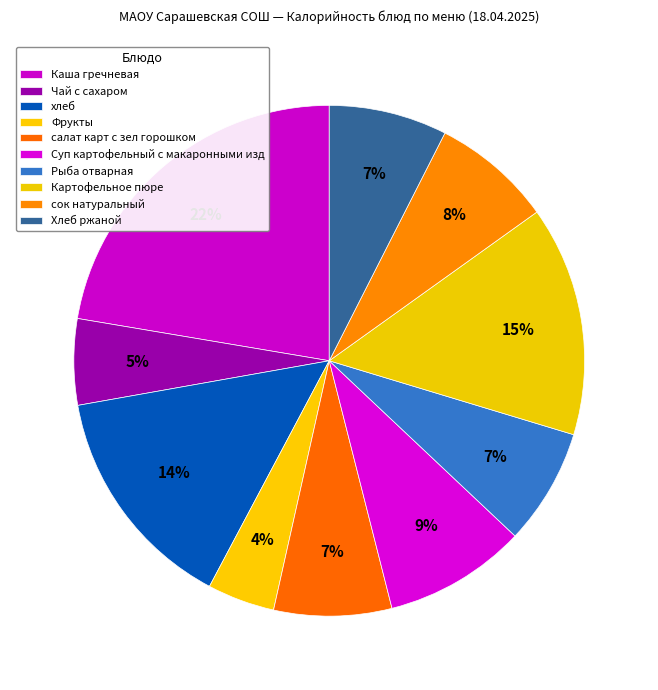

Does салат карт с зел горошком account for over 50% of the chart?

No